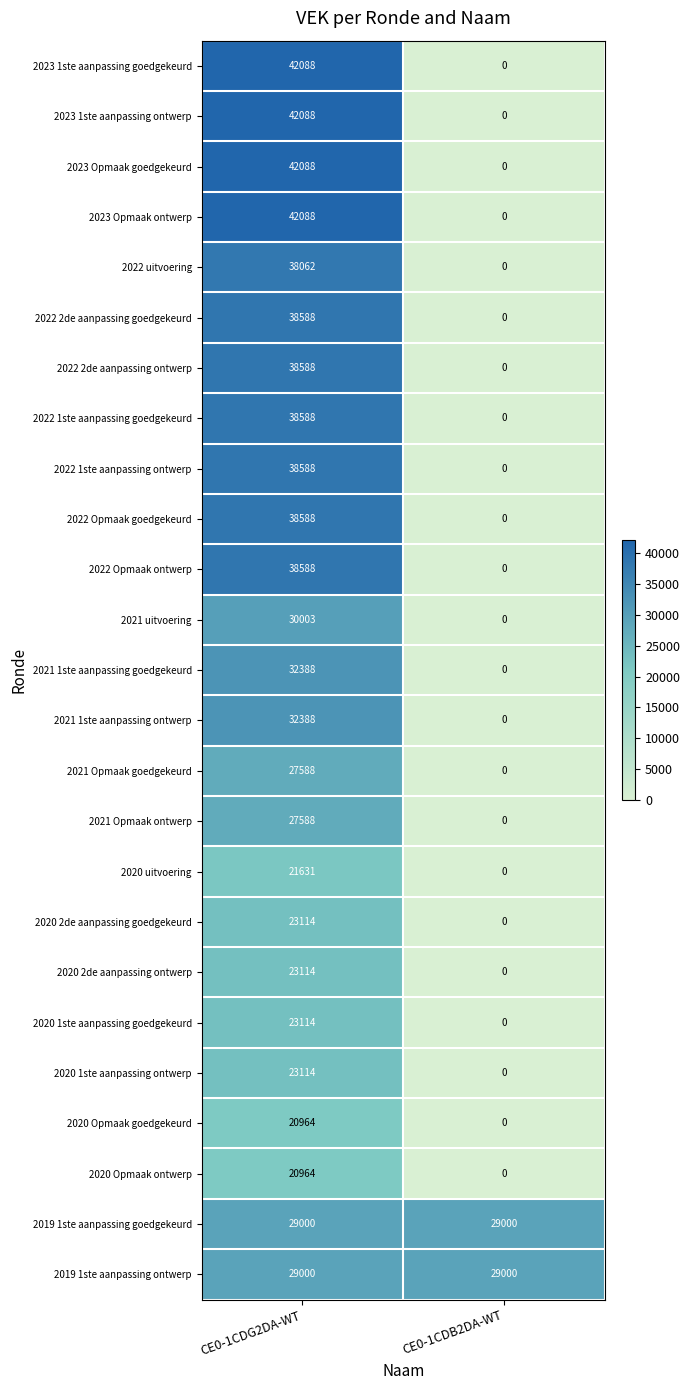

Is the value of 2020 2de aanpassing ontwerp at CE0-1CDG2DA-WT greater than the value of 2021 1ste aanpassing ontwerp at CE0-1CDB2DA-WT?

Yes